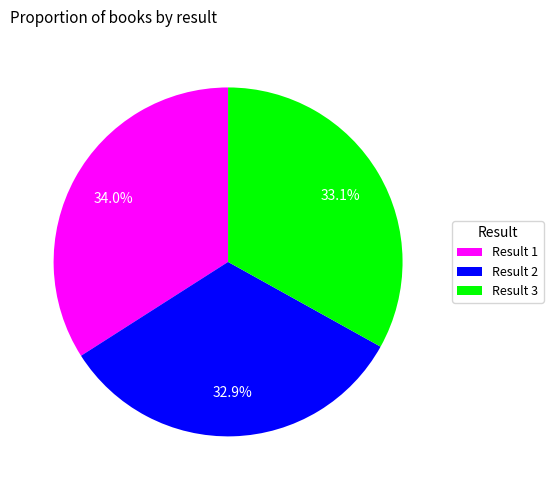

Does Result 2 account for over 50% of the chart?

No